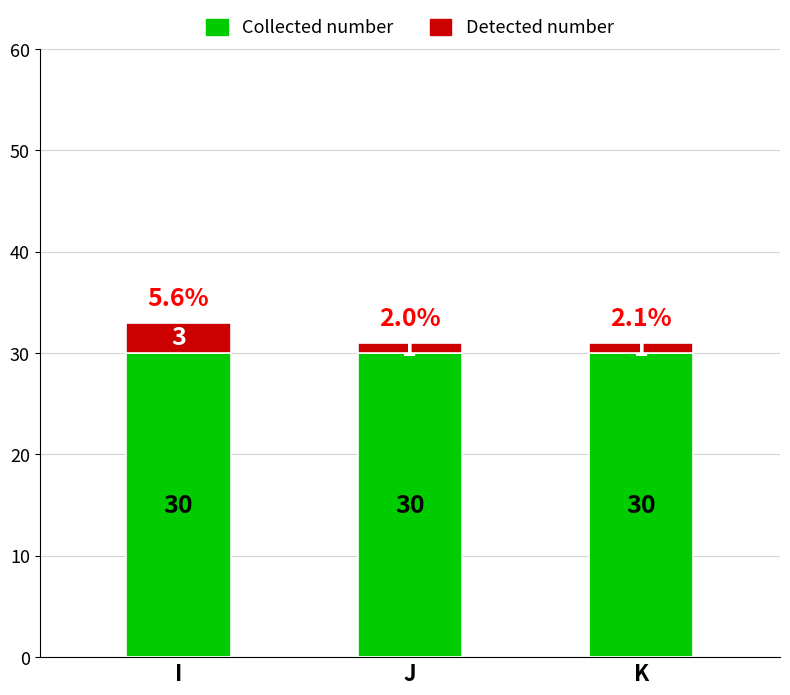

What are all the series names shown in the legend?

Collected number, Detected number